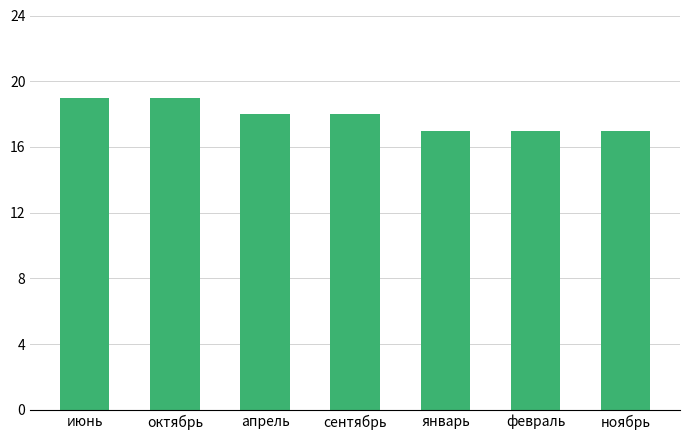

What is the sum of the values at апрель and сентябрь?

36